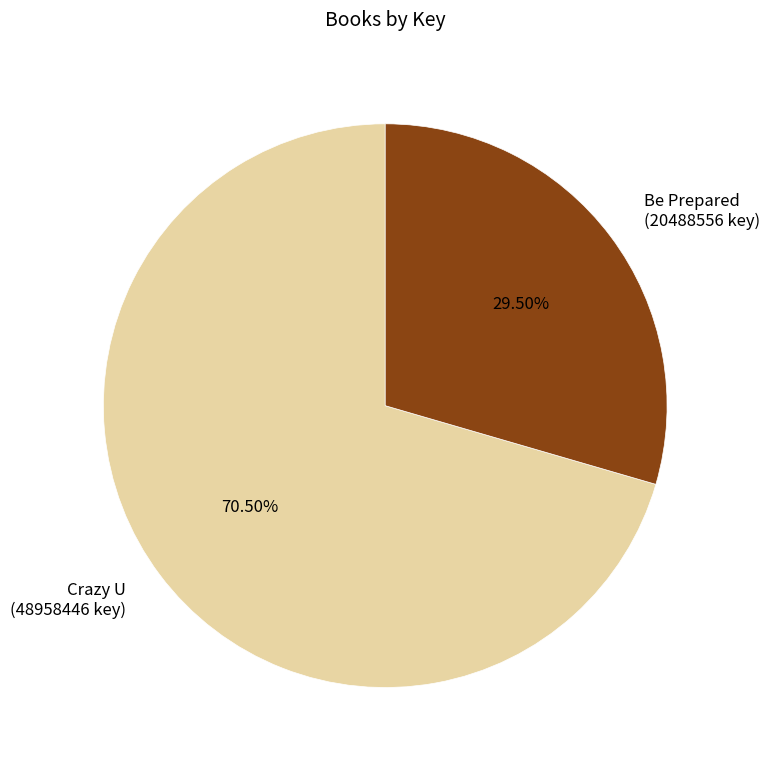

True or false: Be Prepared (20488556 key) accounts for 18% of the total.

False